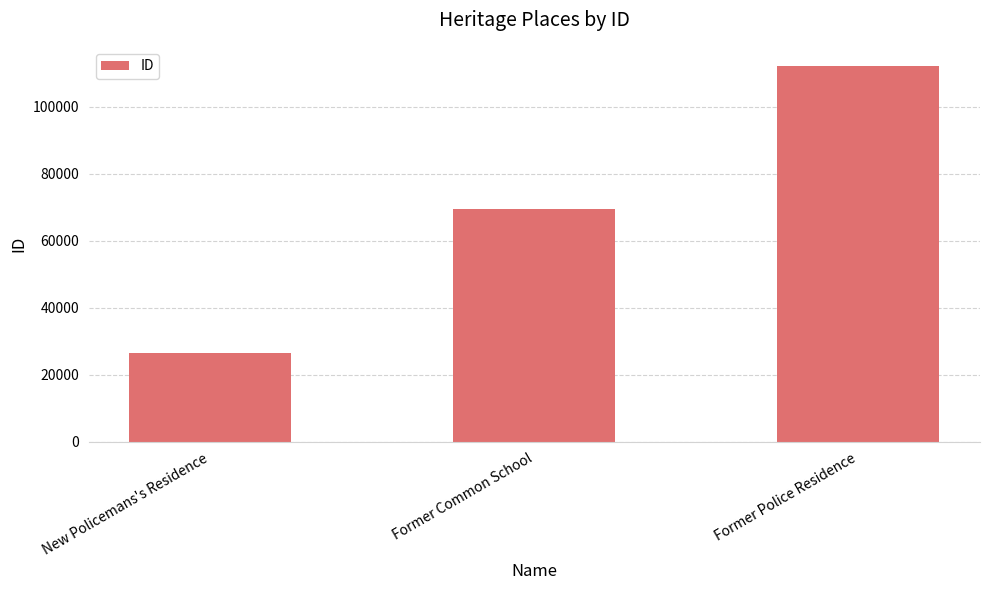

Reading right to left, transcribe all the data shown in this chart.

112317	69424	26490